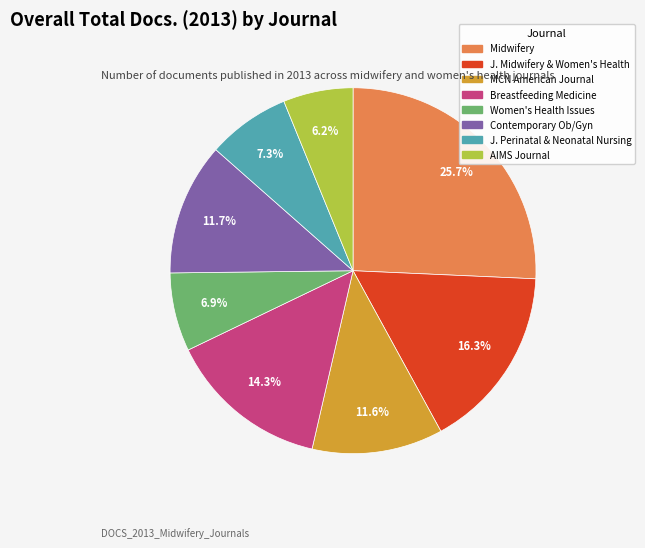

Is there any slice that represents more than half of the pie?

No